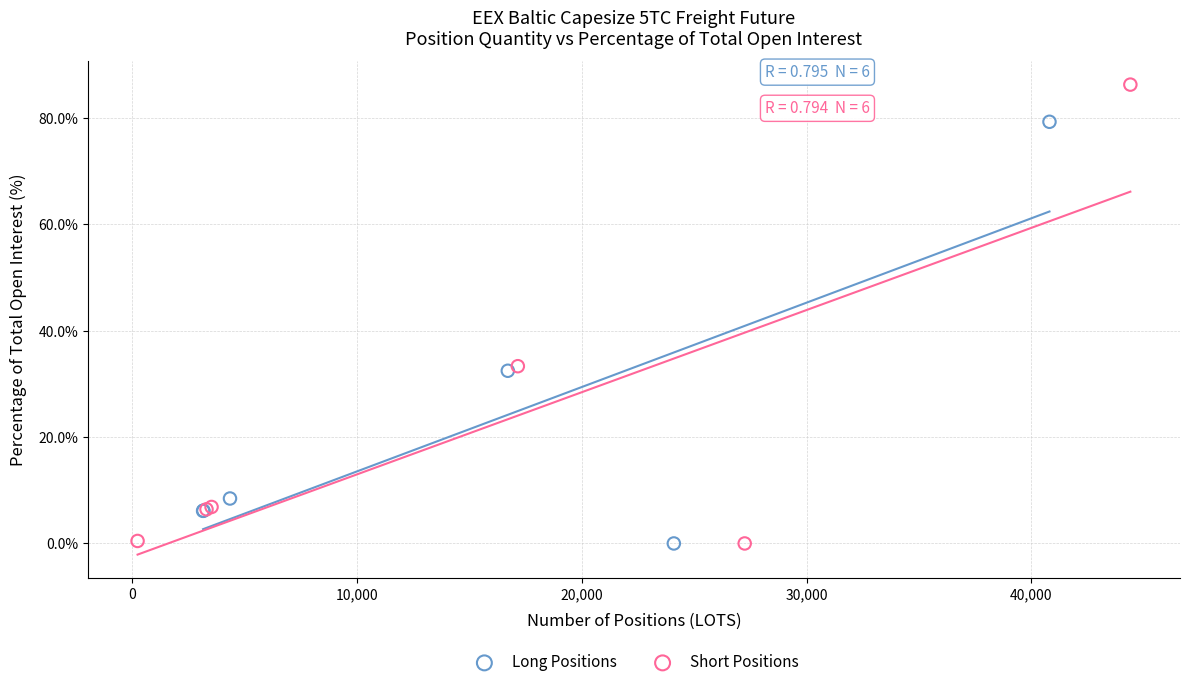

Which series reaches the maximum Y coordinate?

Short Positions